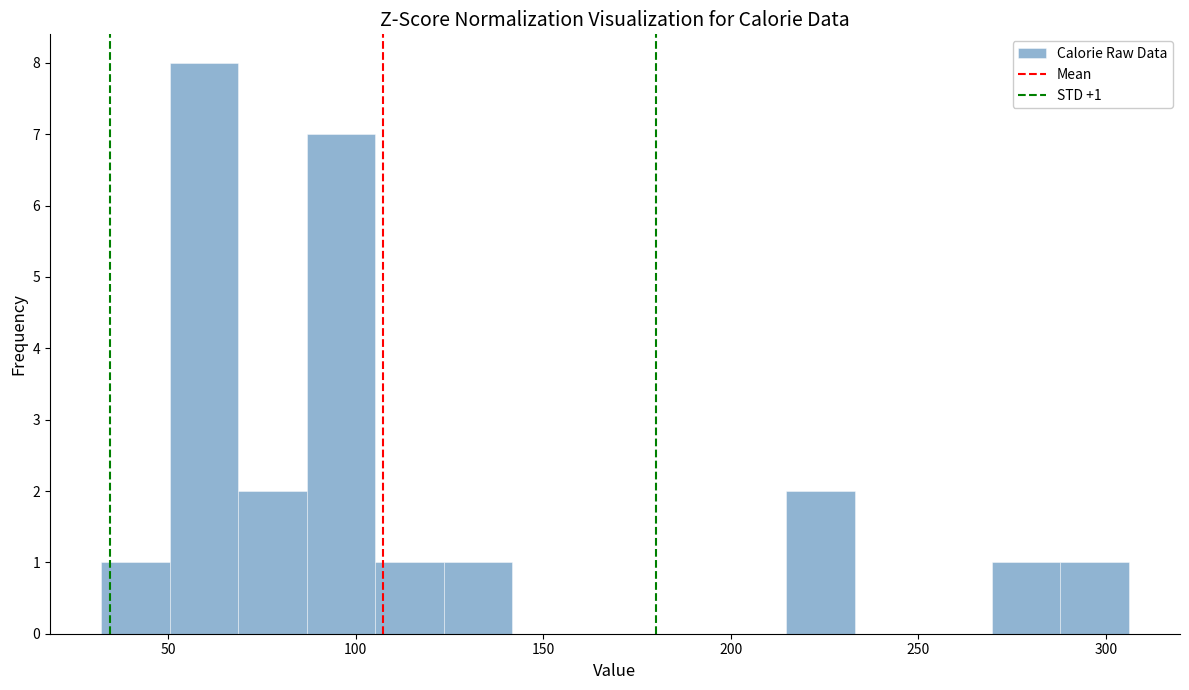

Read against the x-axis, roughly where is the centre of the tallest bar?

60